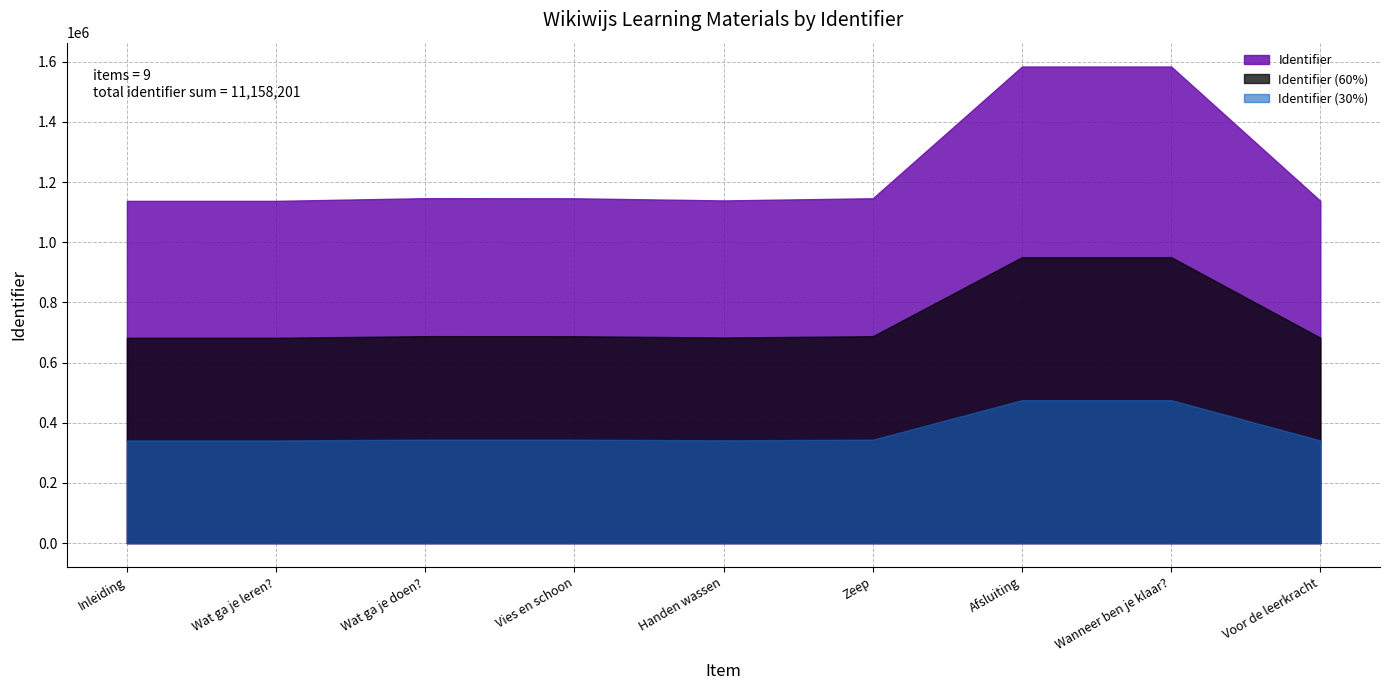

Where is the data nearest to the value 1360744?

Wat ga je doen?